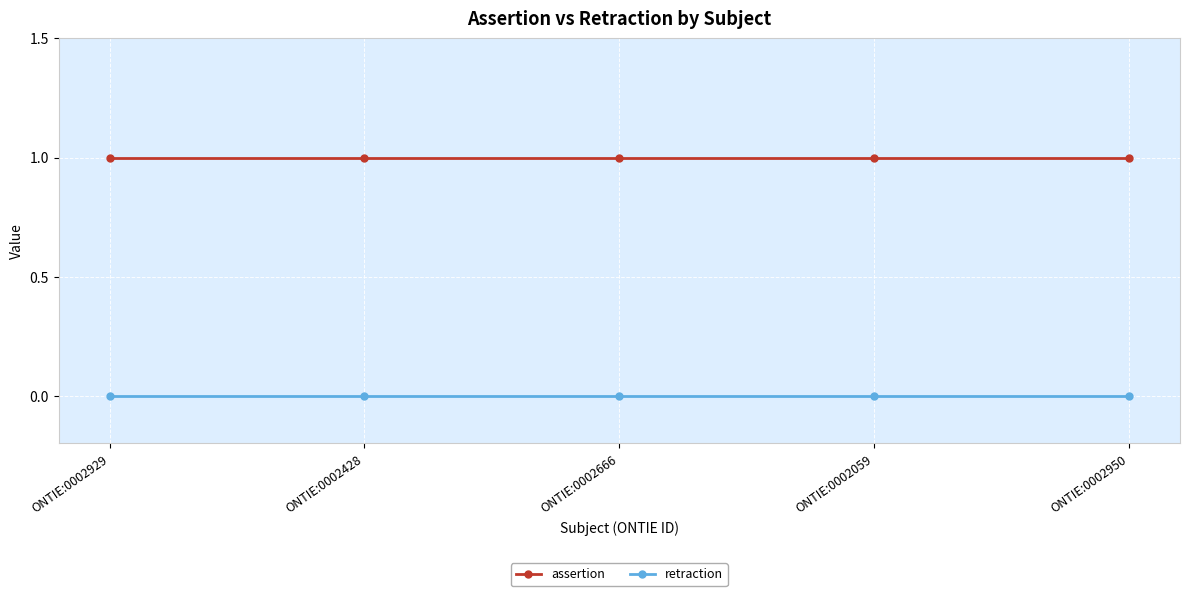

Rank the series at ONTIE:0002059 from lowest to highest value.

retraction, assertion